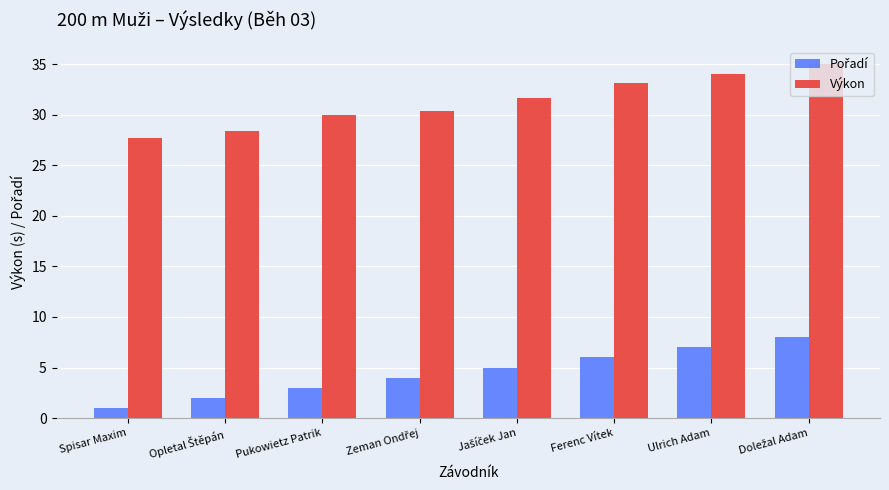

True or false: Výkon has a value of 30.0 at Pukowietz Patrik.

True